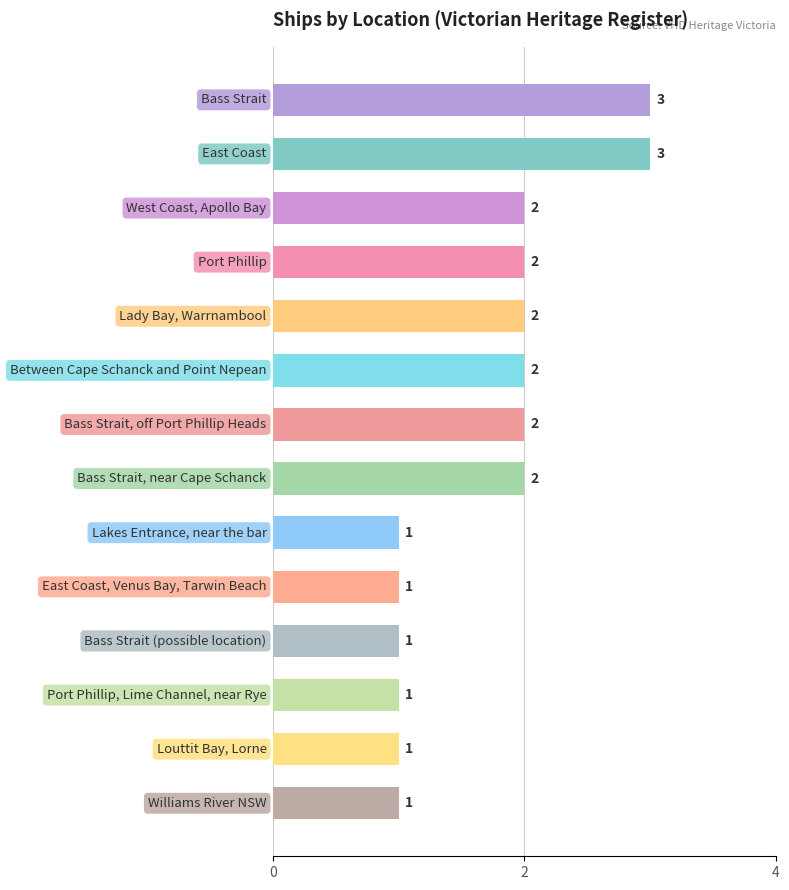

What is the value of the 13th bar from the top?

1